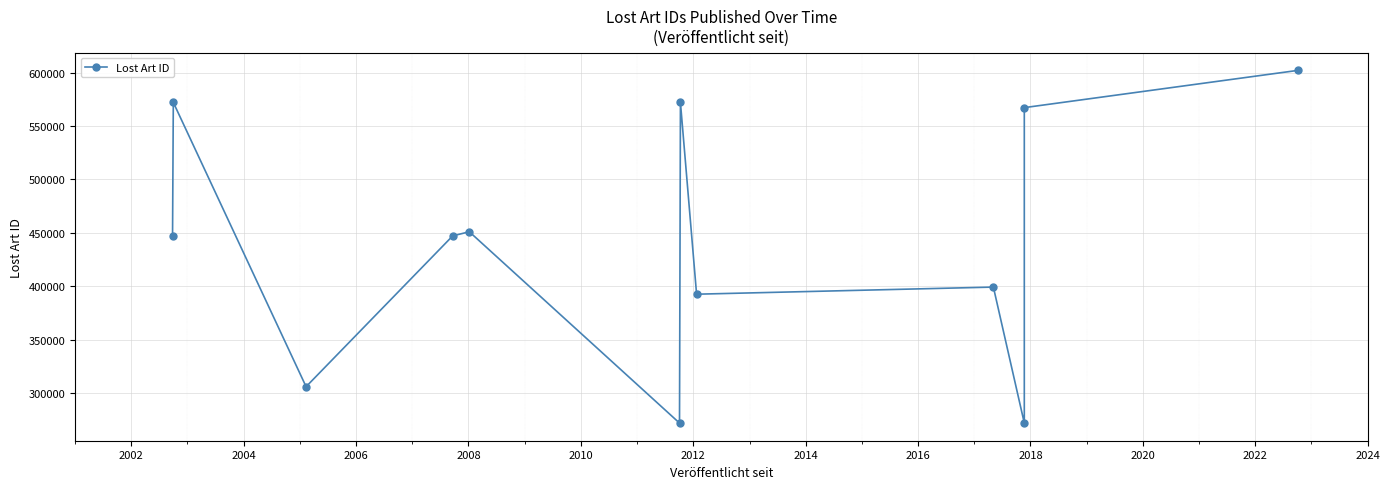

At which category does the data reach its first local peak?

2002